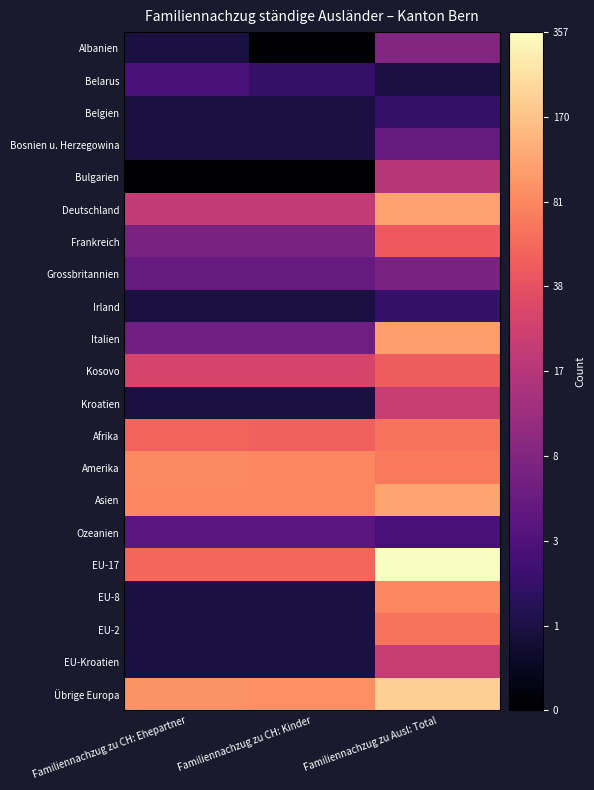

What is the difference between the highest and lowest values at Familiennachzug zu CH: Ehepartner?

4.6